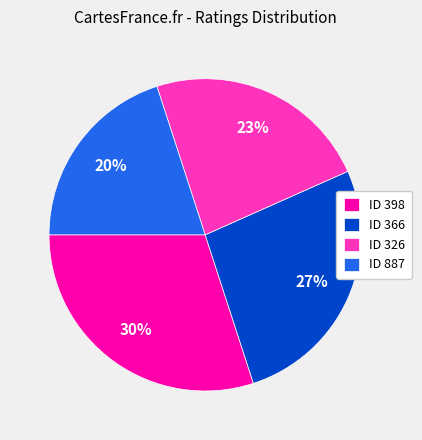

Rank the categories by value from highest to lowest.

ID 398, ID 366, ID 326, ID 887